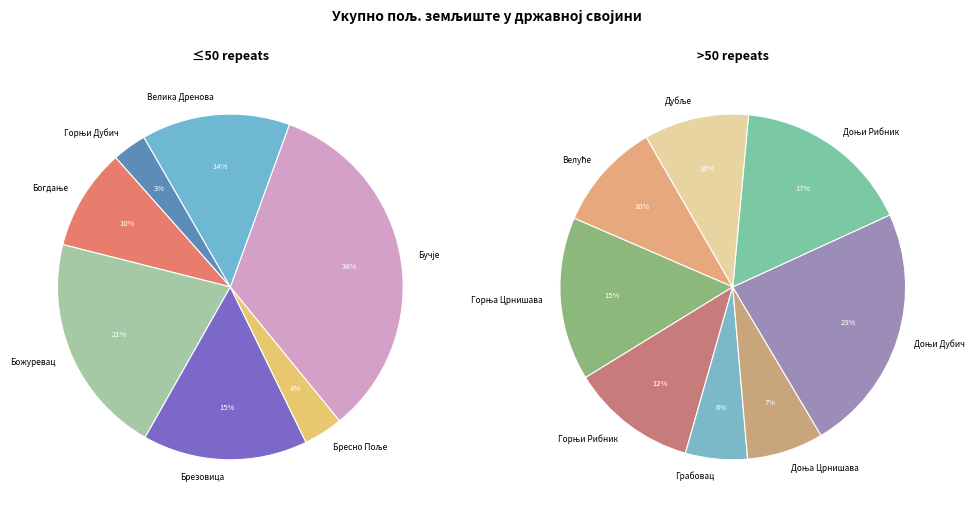

Combined, do Грабовац and Бресно Поље account for over 50%?

No